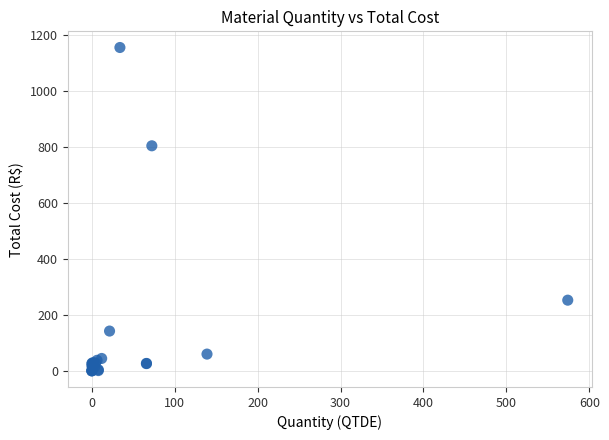

What Y value in the scatter plot is closest to 578?

804.5